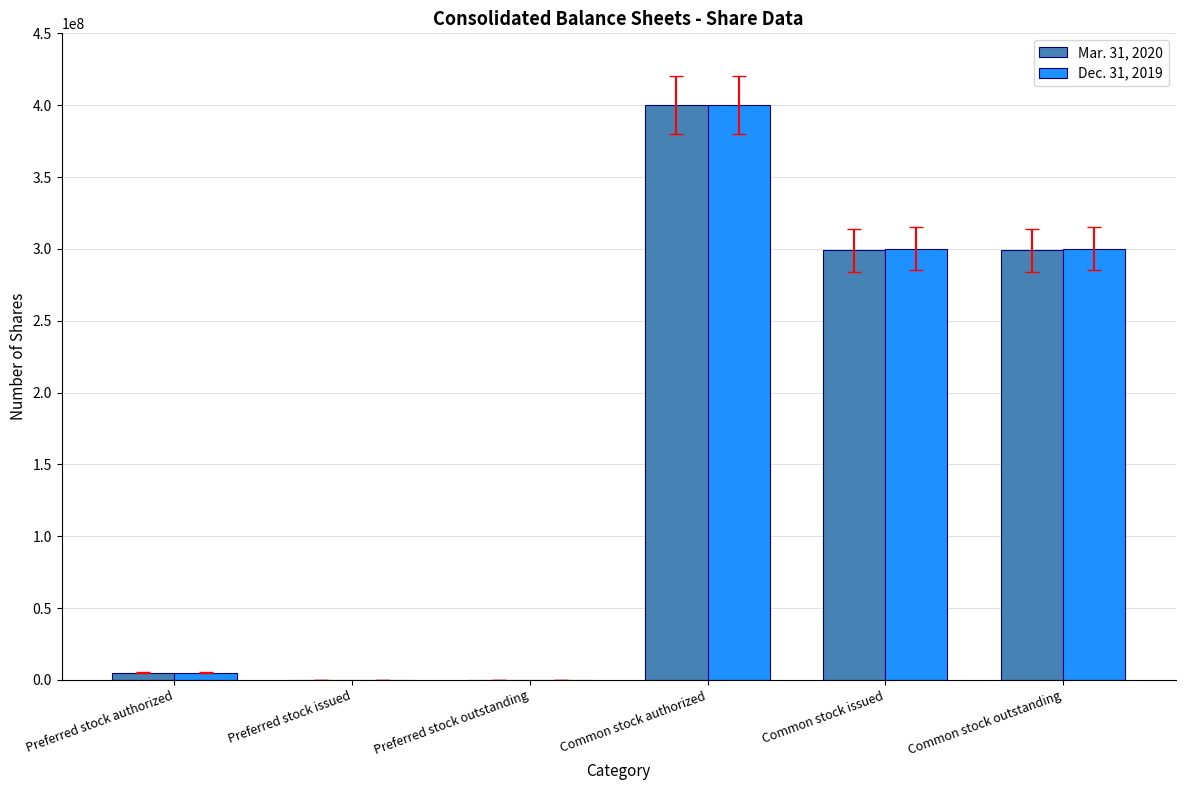

At which category is the sum across all series the highest?

Common stock authorized